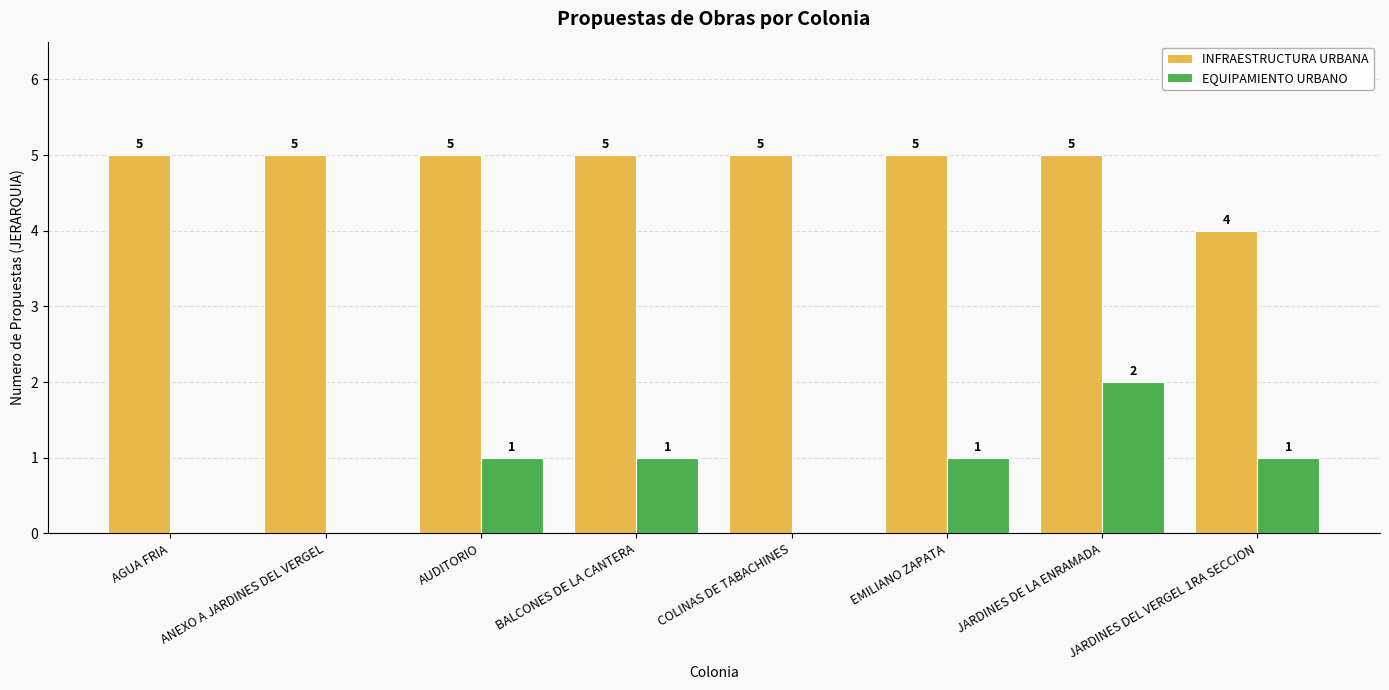

Reading right to left, transcribe all the data shown in this chart.

INFRAESTRUCTURA URBANA: 4	5	5	5	5	5	5	5
EQUIPAMIENTO URBANO: 1	2	1	0	1	1	0	0